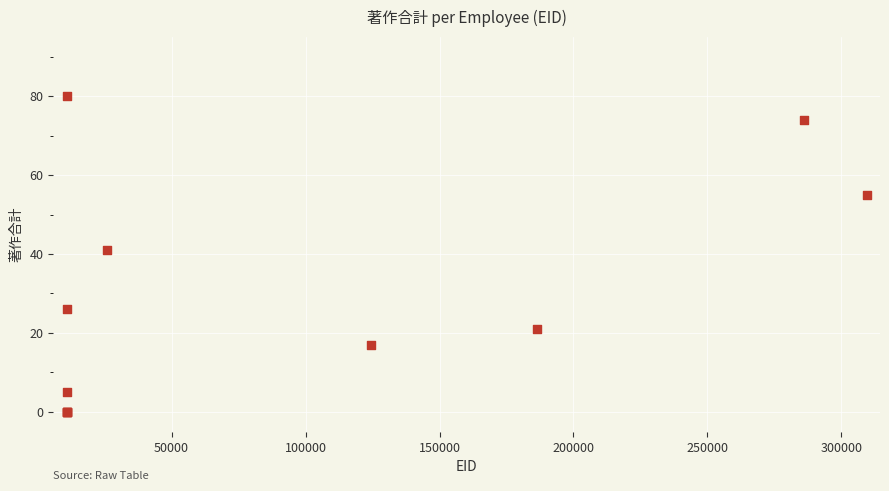

What Y value in the scatter plot is closest to 40?

41